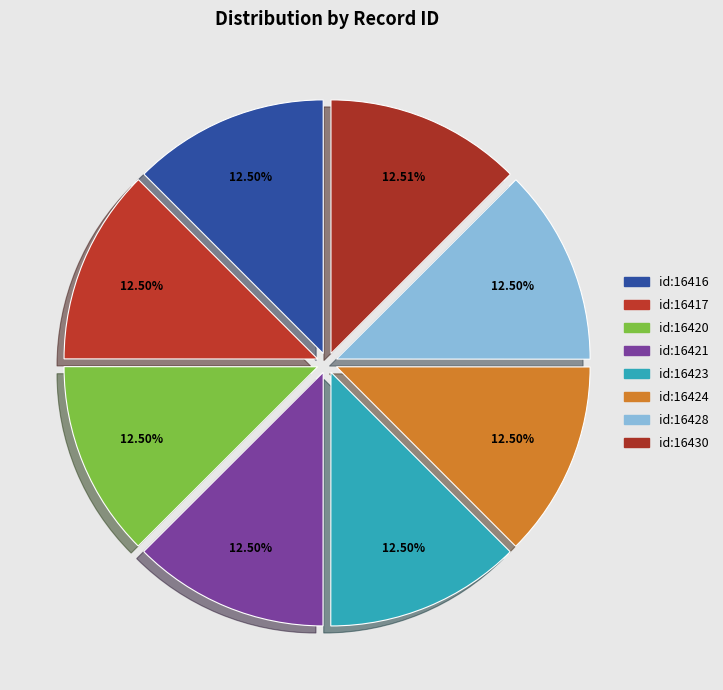

Do id:16428 and id:16416 together represent more than half of the pie?

No